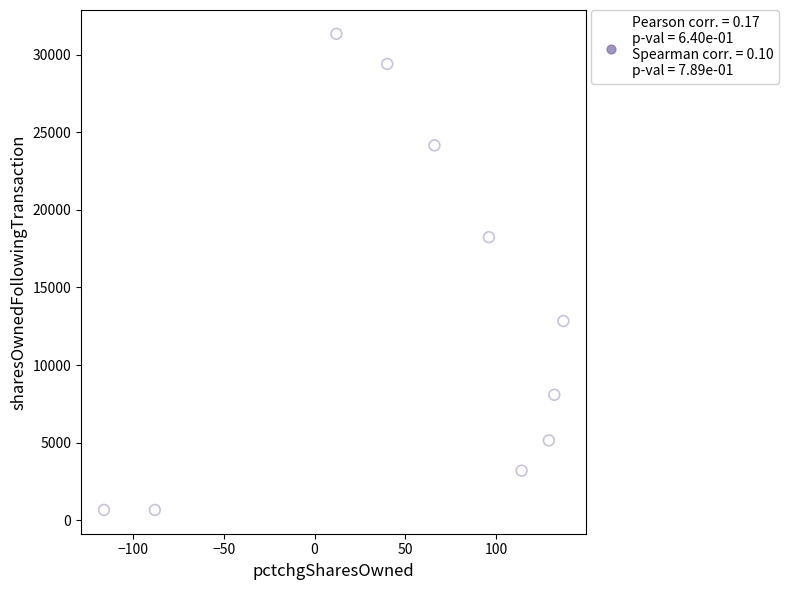

What Y value in the scatter plot is closest to 16005?

18240